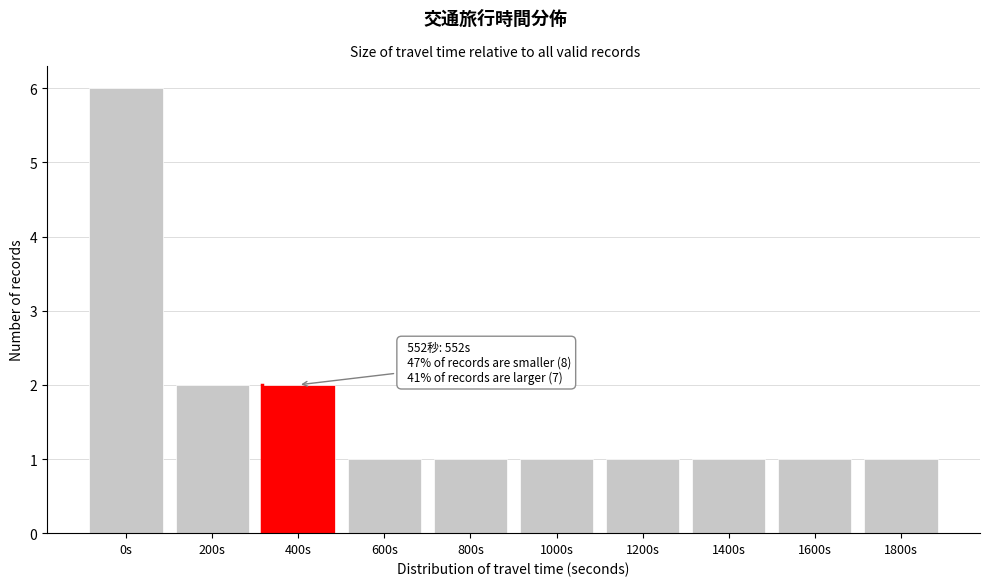

Reading left to right, list all the values displayed in this chart.

6	2	2	1	1	1	1	1	1	1